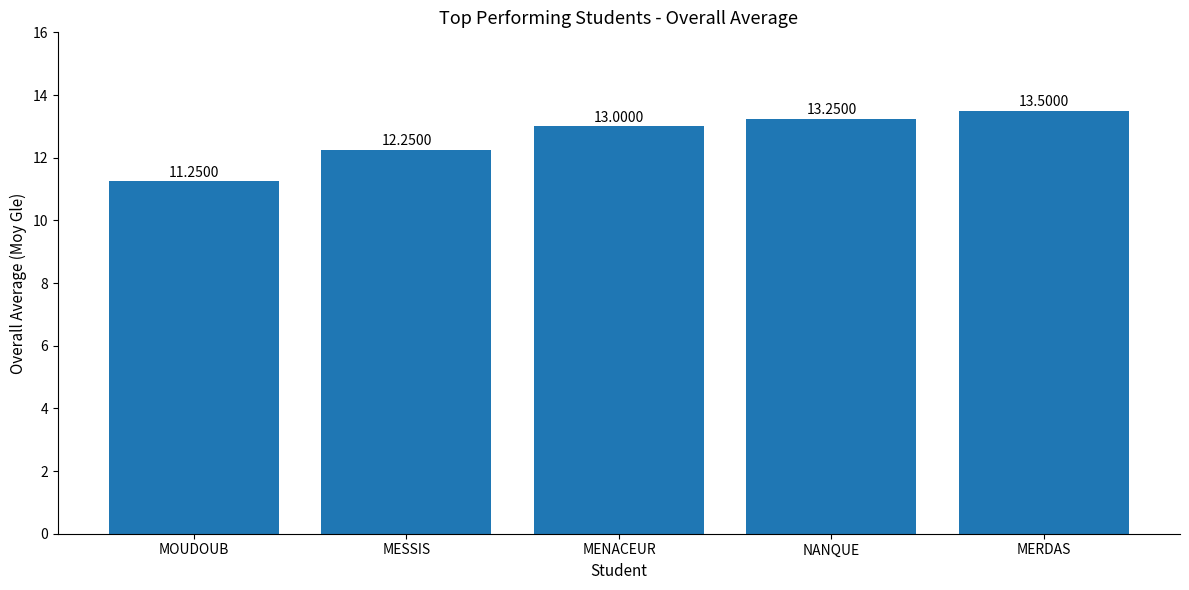

What is the label of the 4th bar from the right?

MESSIS